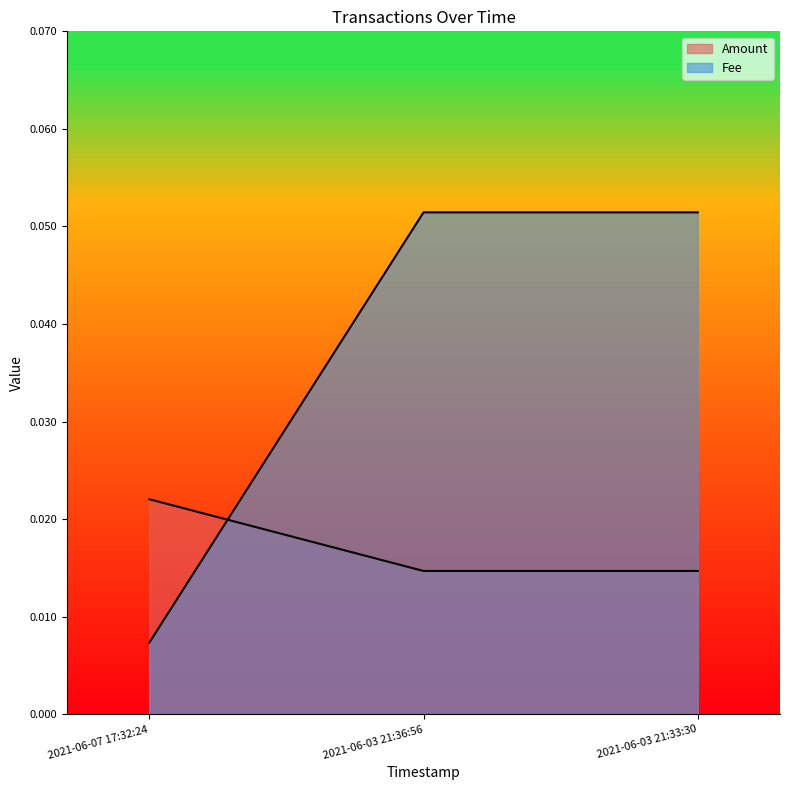

At 2021-06-03 21:36:56, list the series in order from smallest to largest.

Amount, Fee